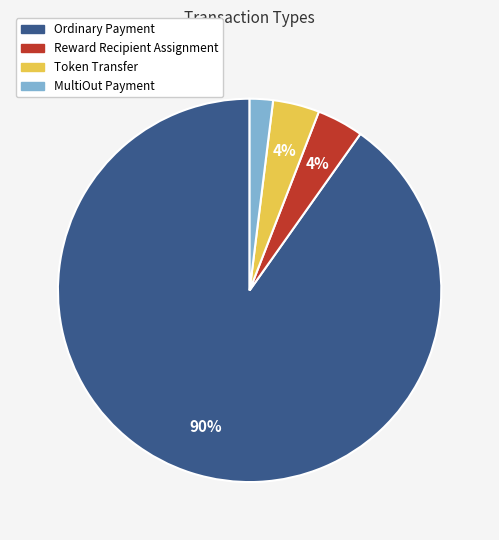

What is the smallest slice in the pie chart?

MultiOut Payment